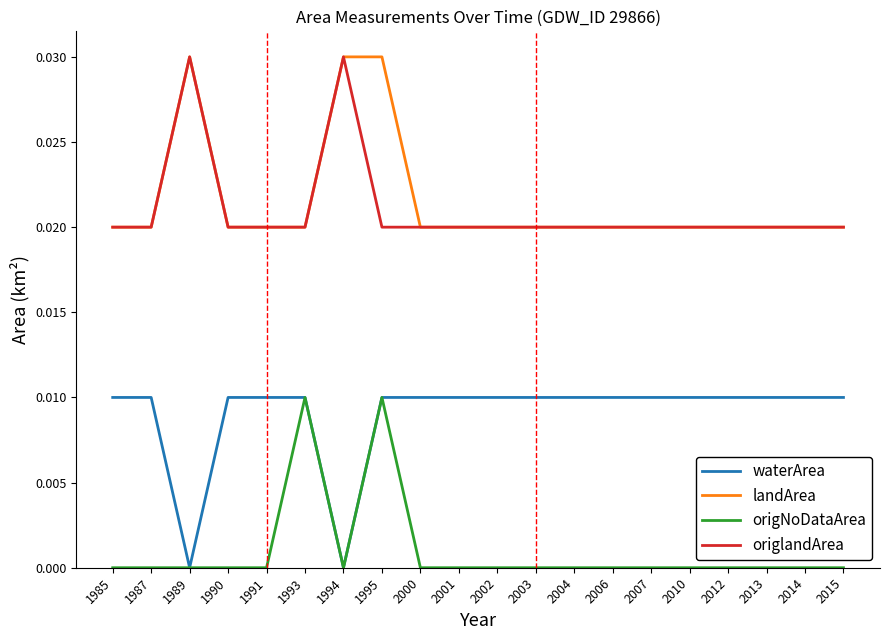

What is the total value across all series at 2007?

0.1